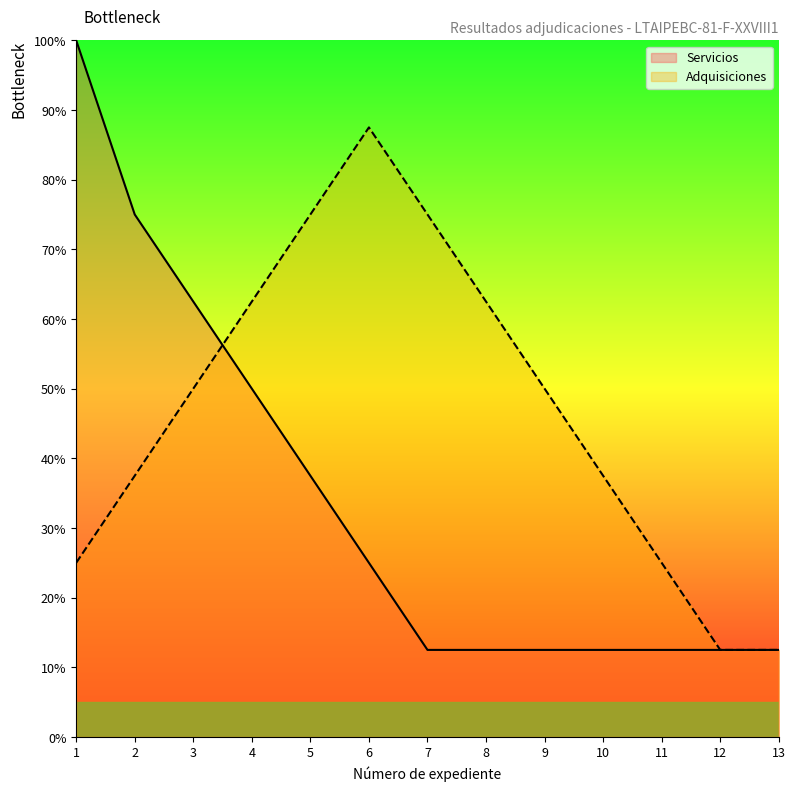

At which label does Adquisiciones first exceed 50?

4